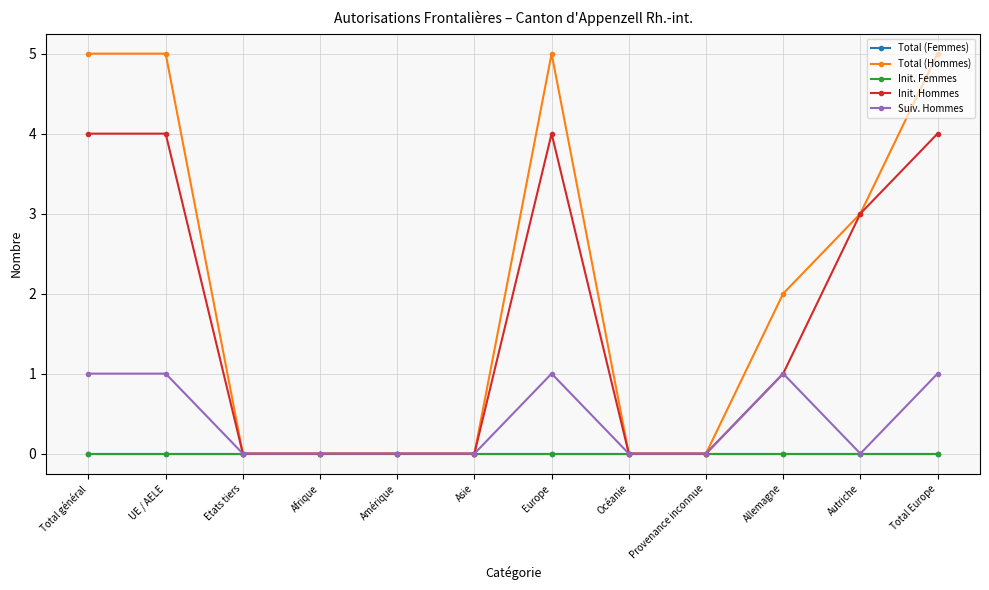

Reading left to right, what are all the values shown in this chart?

Total (Femmes): 0	0	0	0	0	0	0	0	0	0	0	0
Total (Hommes): 5	5	0	0	0	0	5	0	0	2	3	5
Init. Femmes: 0	0	0	0	0	0	0	0	0	0	0	0
Init. Hommes: 4	4	0	0	0	0	4	0	0	1	3	4
Suiv. Hommes: 1	1	0	0	0	0	1	0	0	1	0	1